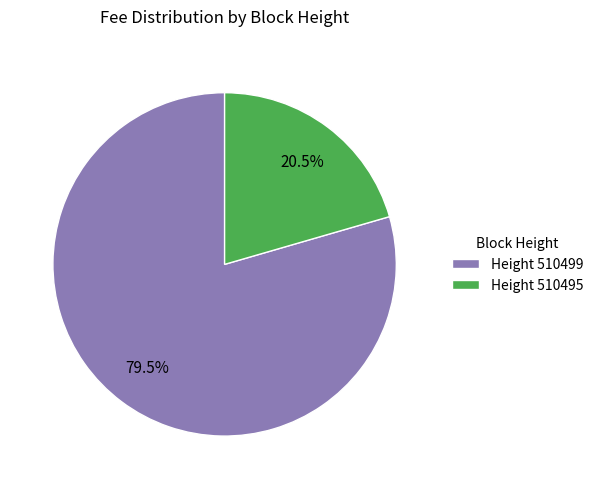

How many segments does this pie chart have?

2